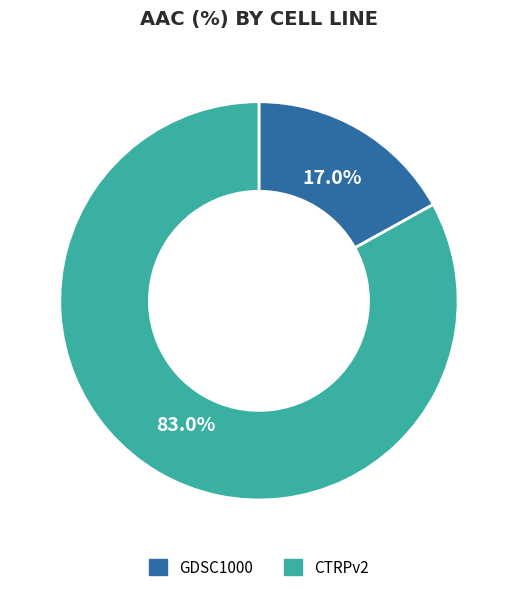

Is there a majority slice in this chart?

Yes